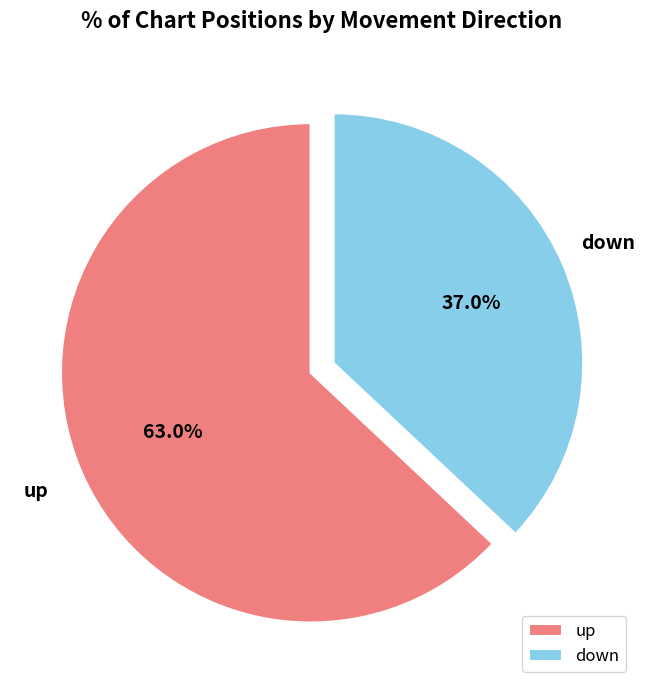

What is the smallest slice in the pie chart?

down